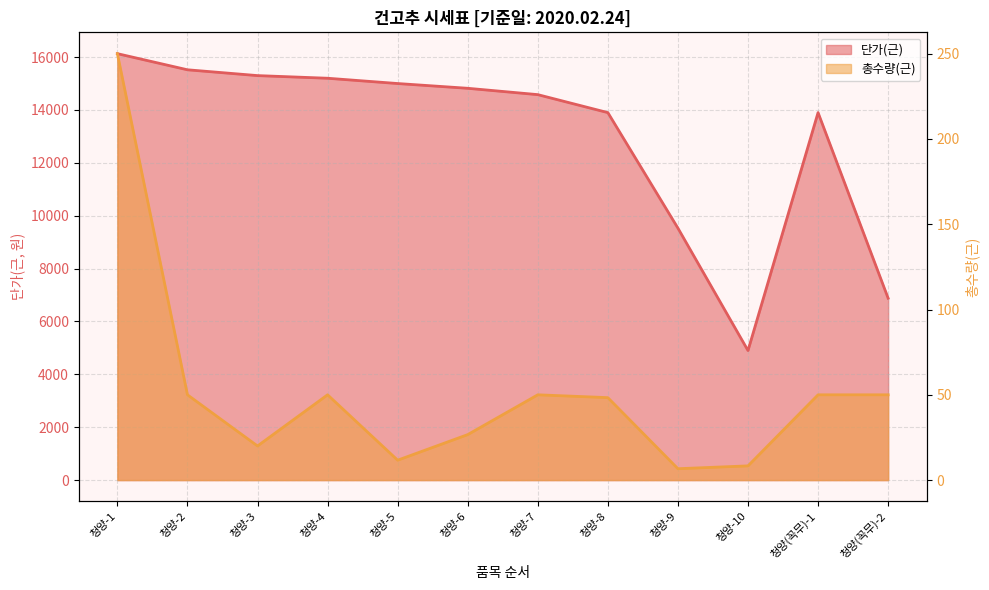

What is the approximate value of 총수량(근) at 청양-8?

48.3